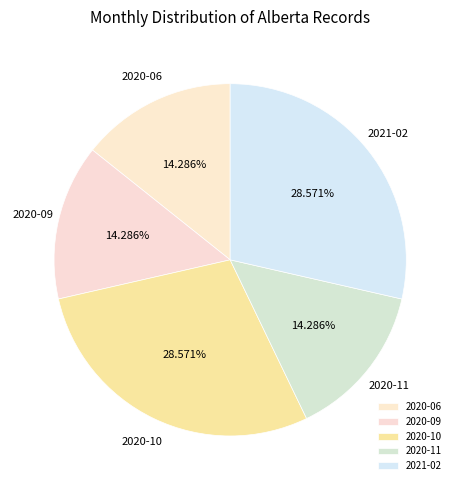

To the nearest percent, what is the average slice percentage?

20%